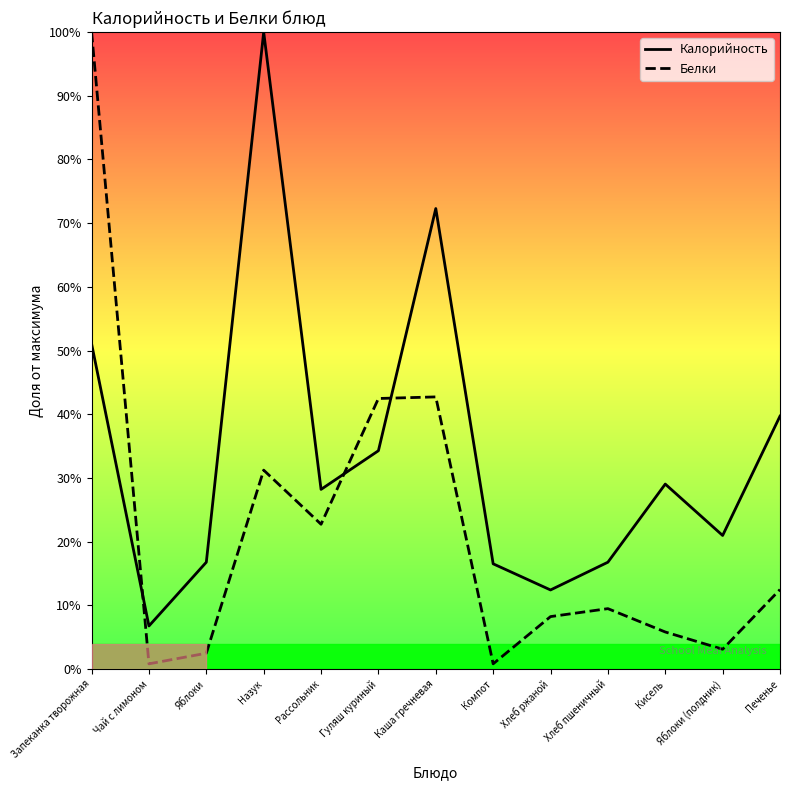

List the labels in order of Калорийность value, largest first.

Назук, Каша гречневая, Запеканка творожная, Печенье, Гуляш куриный, Кисель, Рассольник, Яблоки (полдник), Яблоки, Хлеб пшеничный, Компот, Хлеб ржаной, Чай с лимоном